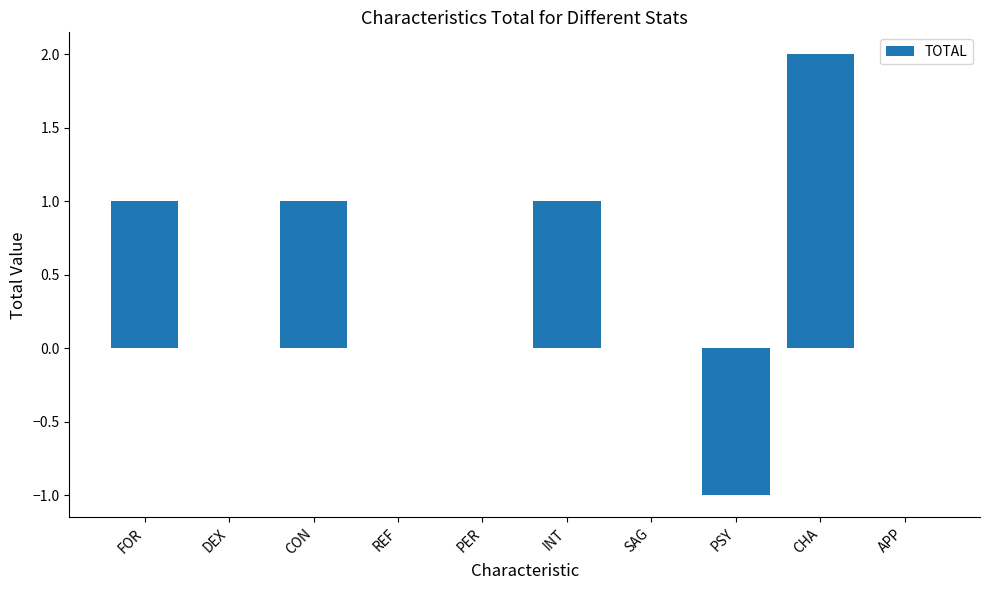

What is the sum of all values?

4